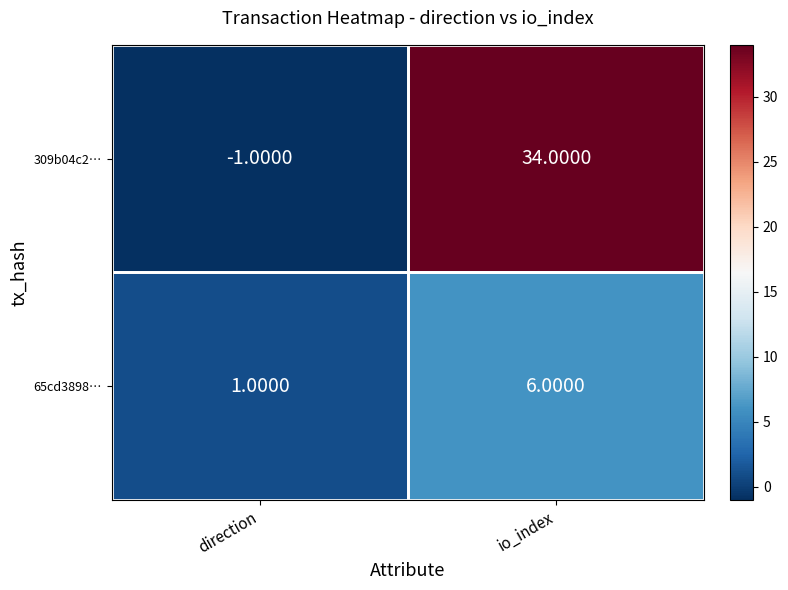

At which label is 65cd3898… closest to 3?

direction